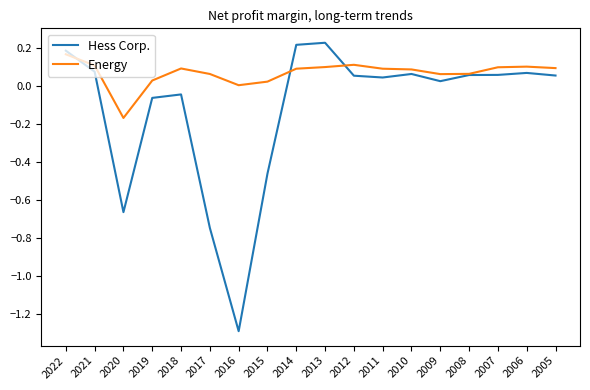

Rank the series by their average value, from lowest to highest.

Hess Corp., Energy